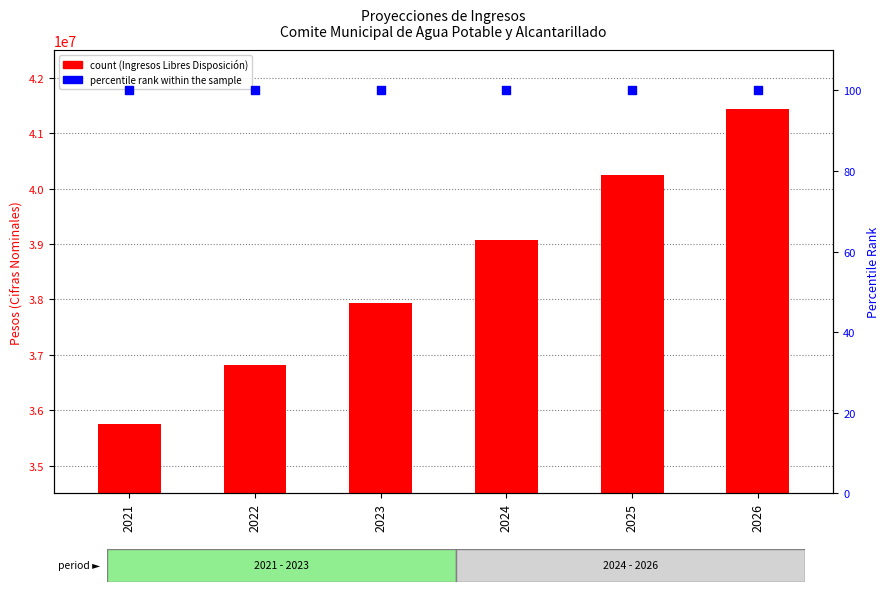

What is the total value across all series at 2023?

37987702.0